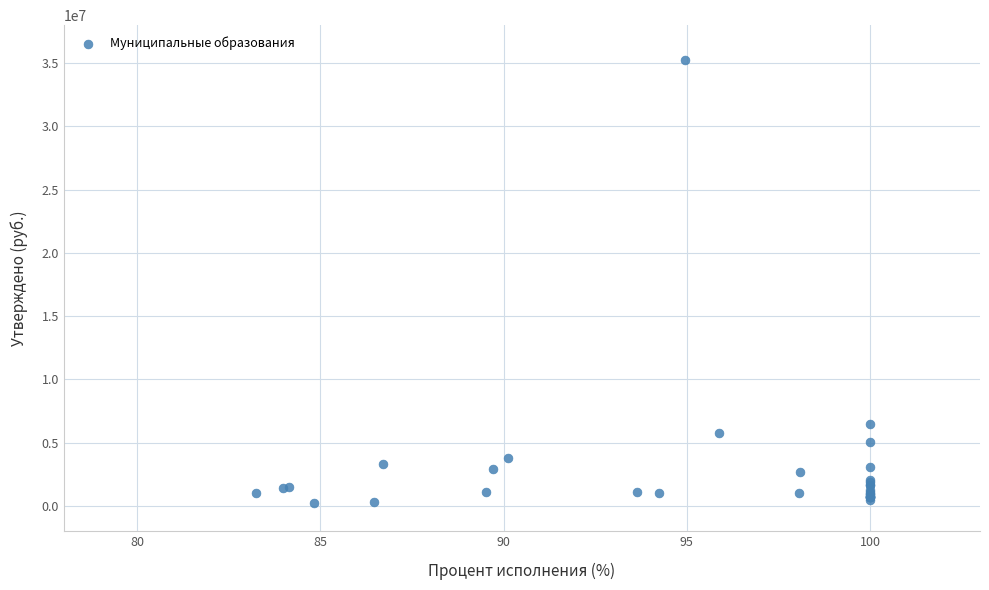

What Y value in the scatter plot is closest to 17723730?

6465492.0